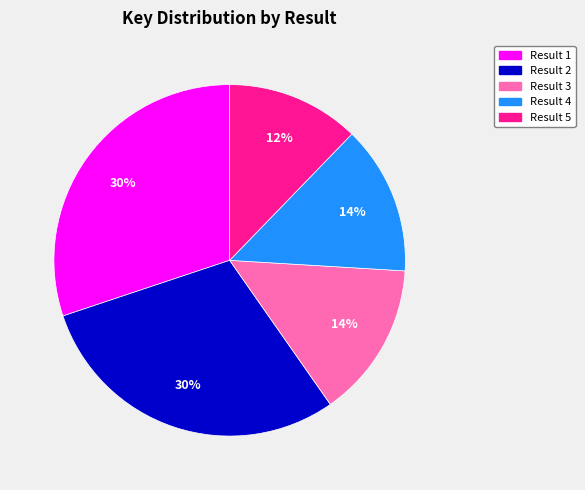

Is there a majority slice in this chart?

No